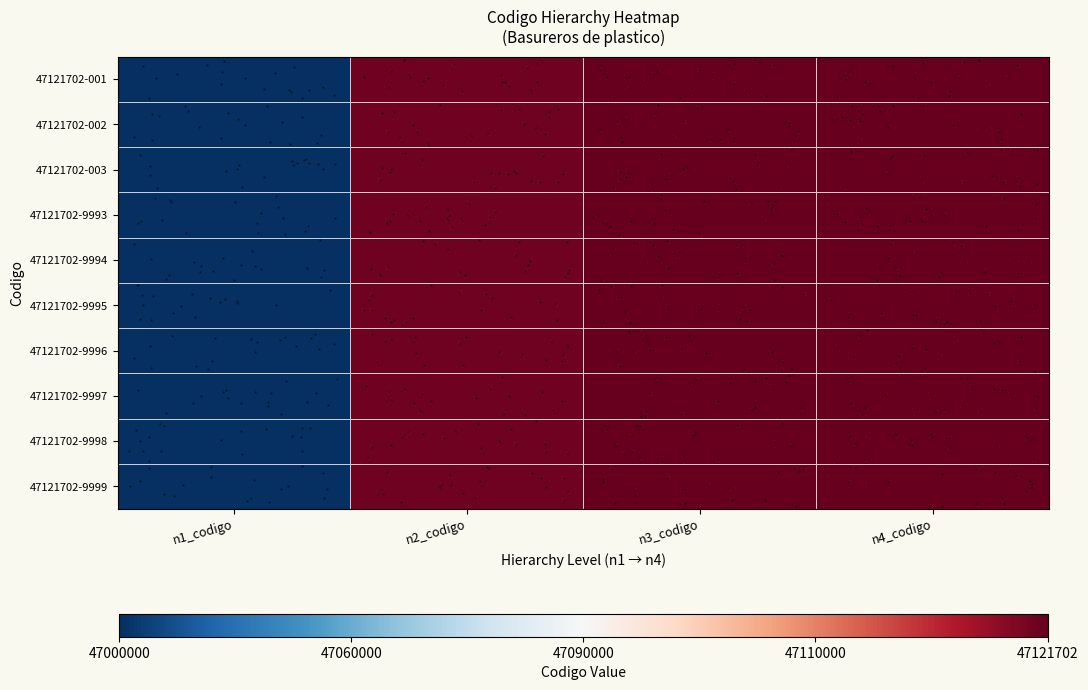

How many categories are shown in the chart?

4